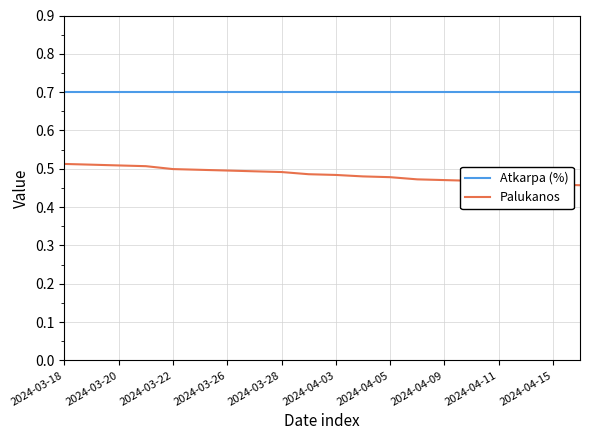

True or false: Palukanos and Atkarpa (%) cross at least once.

False